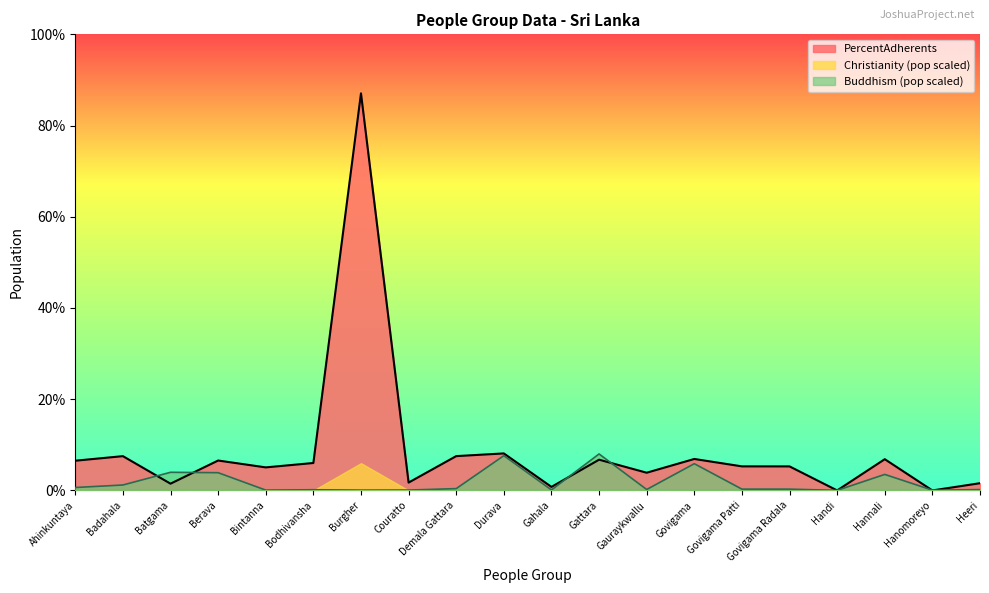

At which category does Buddhism reach its first local valley?

Bintanna